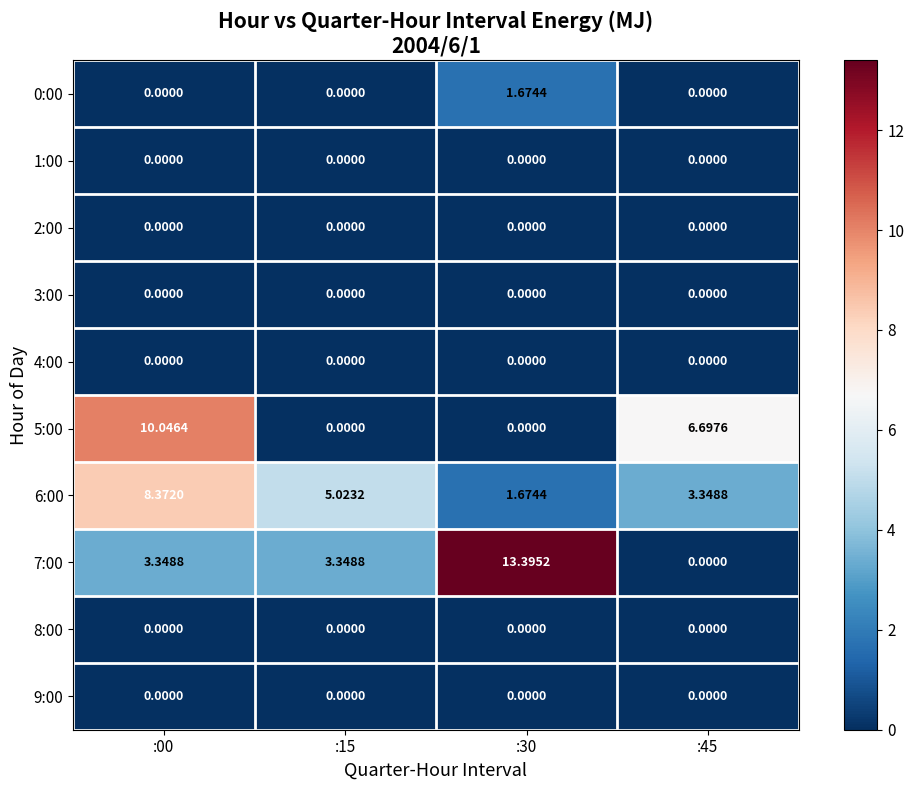

Is the value of 6:00 at :15 greater than the value of 0:00 at :15?

Yes